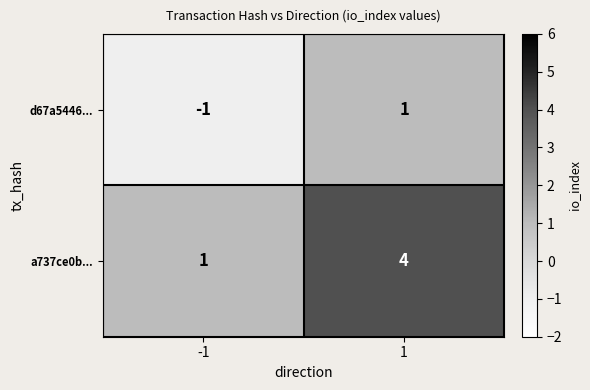

Rank the series by their average value, from lowest to highest.

d67a5446..., a737ce0b...